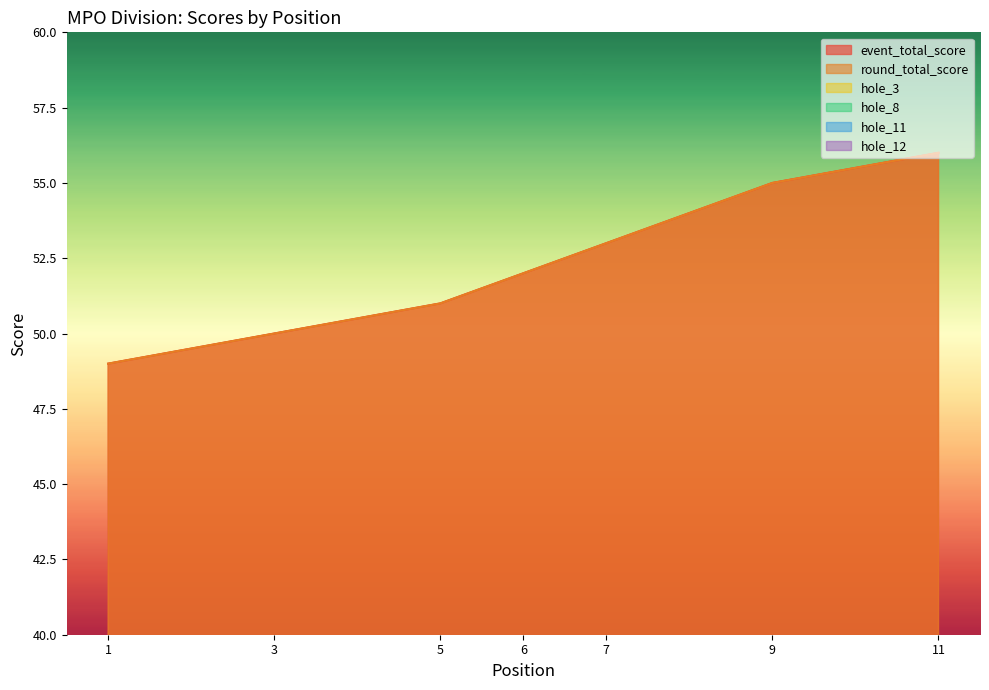

What is the difference between the second highest and second lowest values in the hole_11 series?

1